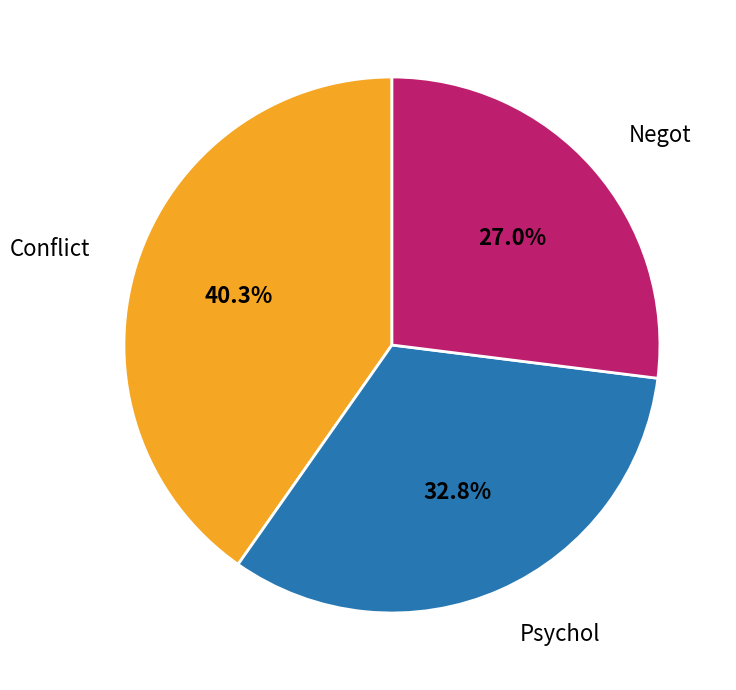

To the nearest percent, what percentage of the pie is Conflict?

40%